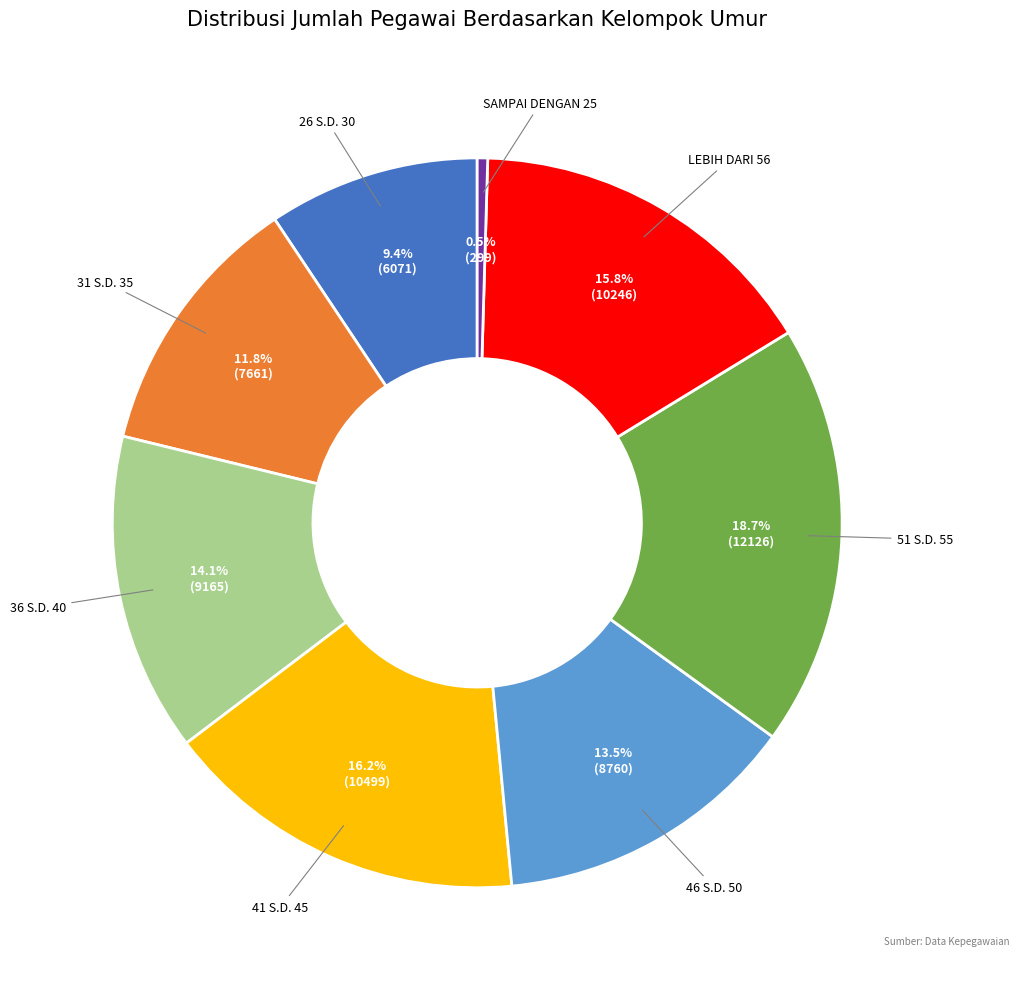

Is there a majority slice in this chart?

No